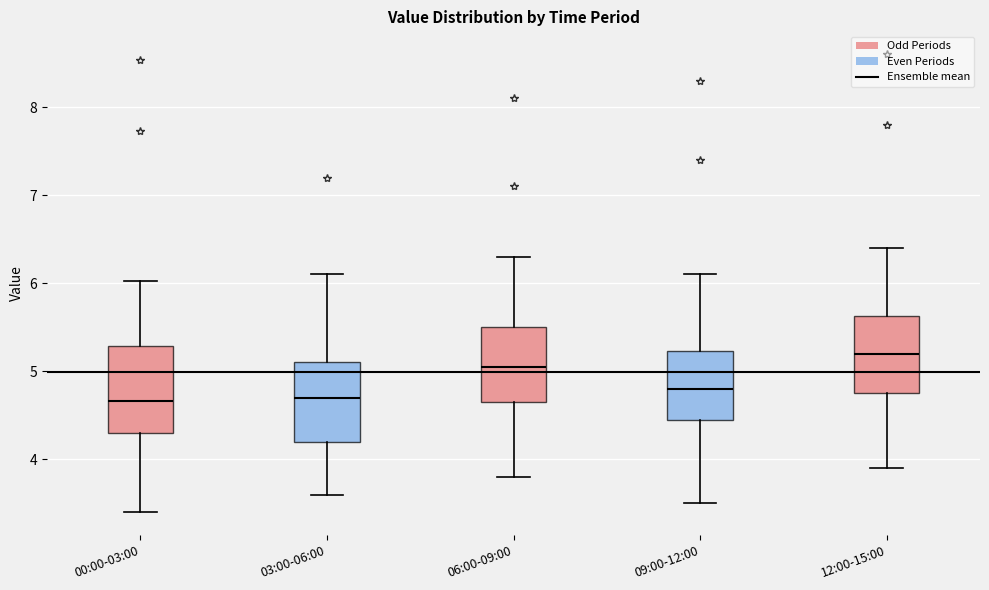

Reading left to right, read every box against the y-axis: the position of its median line, the range the box covers, and the ends of its whiskers. The values are not printed on the chart, so give them approximately, as read against the axis.

00:00-03:00: median 4.7, box 4.3 to 5.3, whiskers 3.4 to 6.0
03:00-06:00: median 4.7, box 4.2 to 5.1, whiskers 3.6 to 6.1
06:00-09:00: median 5.1, box 4.7 to 5.5, whiskers 3.8 to 6.3
09:00-12:00: median 4.8, box 4.5 to 5.2, whiskers 3.5 to 6.1
12:00-15:00: median 5.2, box 4.8 to 5.6, whiskers 3.9 to 6.4